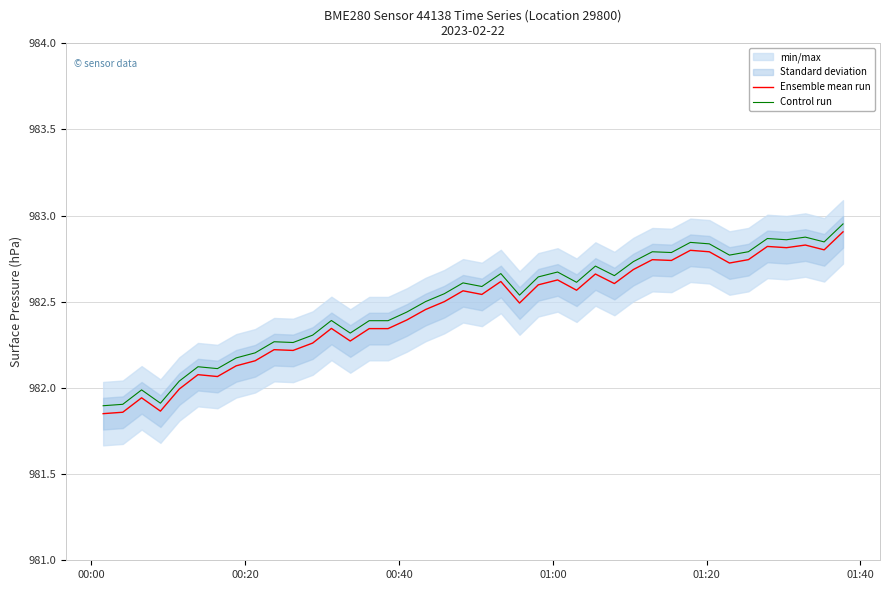

True or false: Control run and Ensemble mean run intersect in this chart.

False